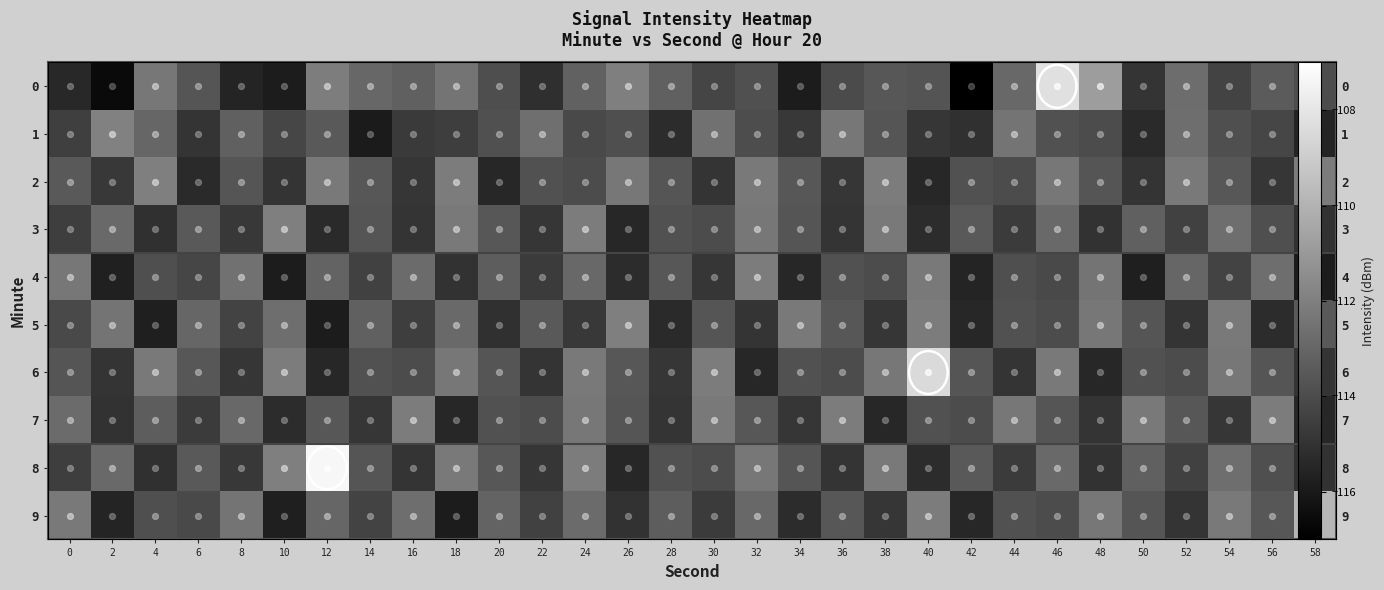

What is the sum of all 2 values?

-3411.0